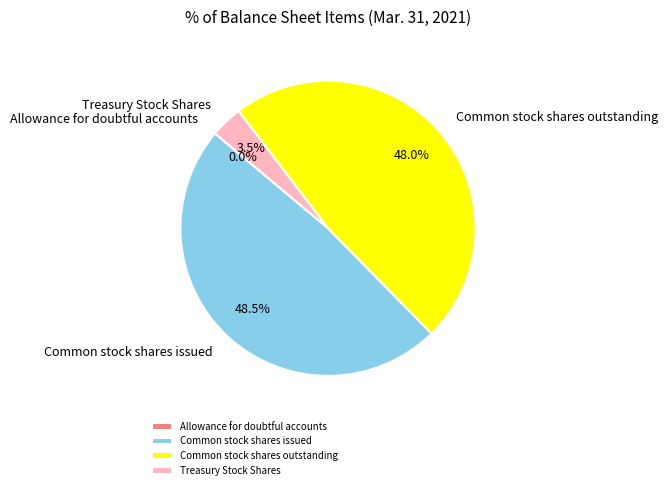

What is the ratio of the value at Common stock shares outstanding to the value at Treasury Stock Shares?

13.7